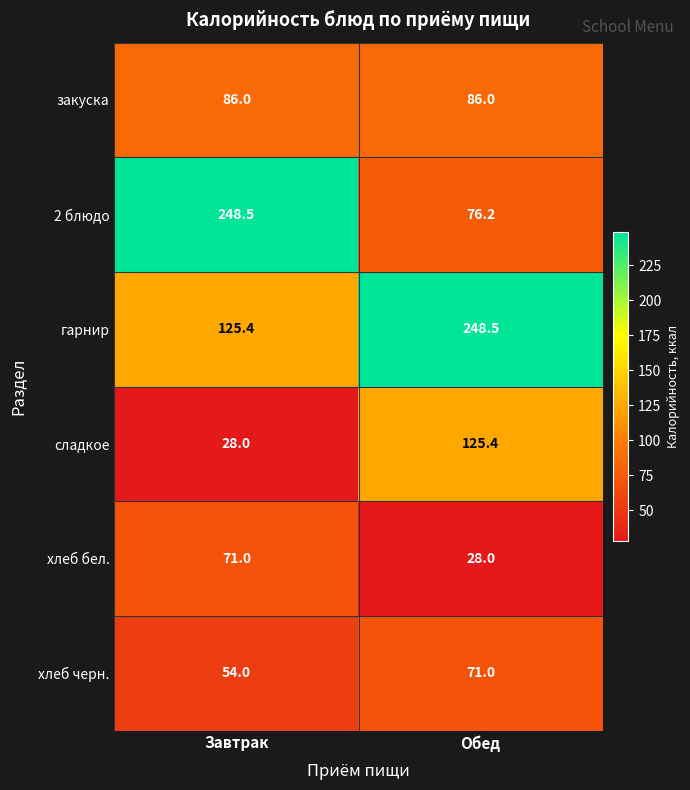

How many data points in хлеб черн. are less than 71?

1